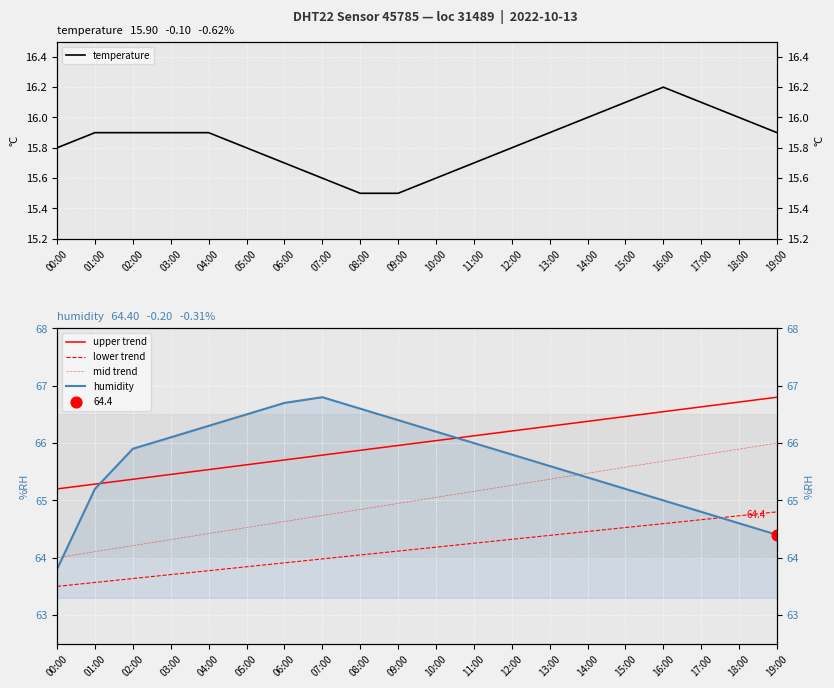

At how many categories does at least one series exceed 43?

20